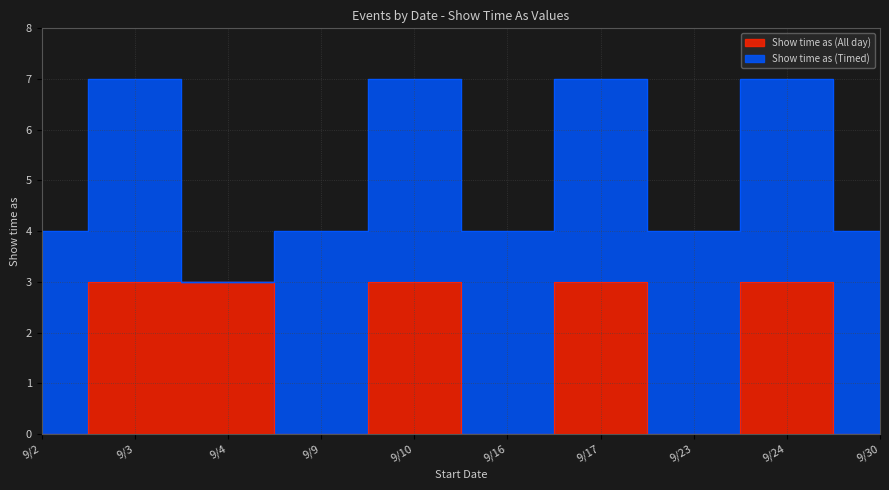

Where is the data nearest to the value 1?

9/2